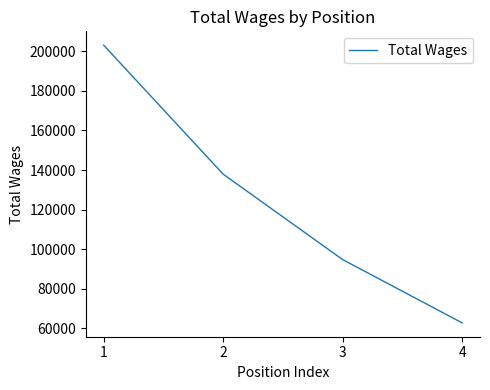

What is the average value?

124658